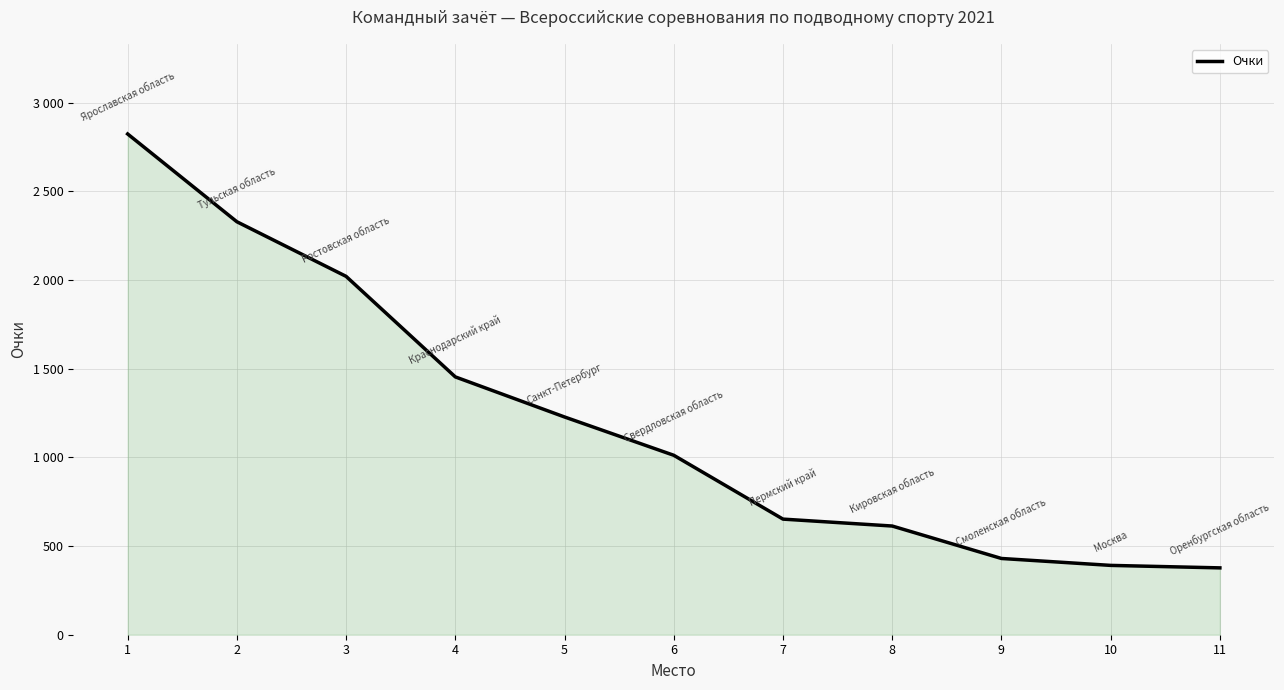

Which category has the highest value across all series?

1